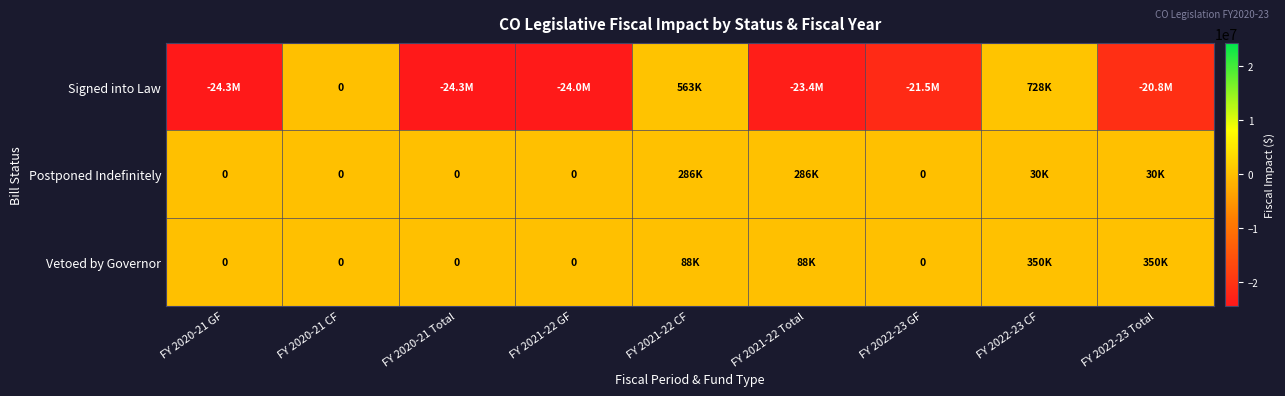

Where is Vetoed by Governor nearest to the value 175225?

FY 2021-22 CF